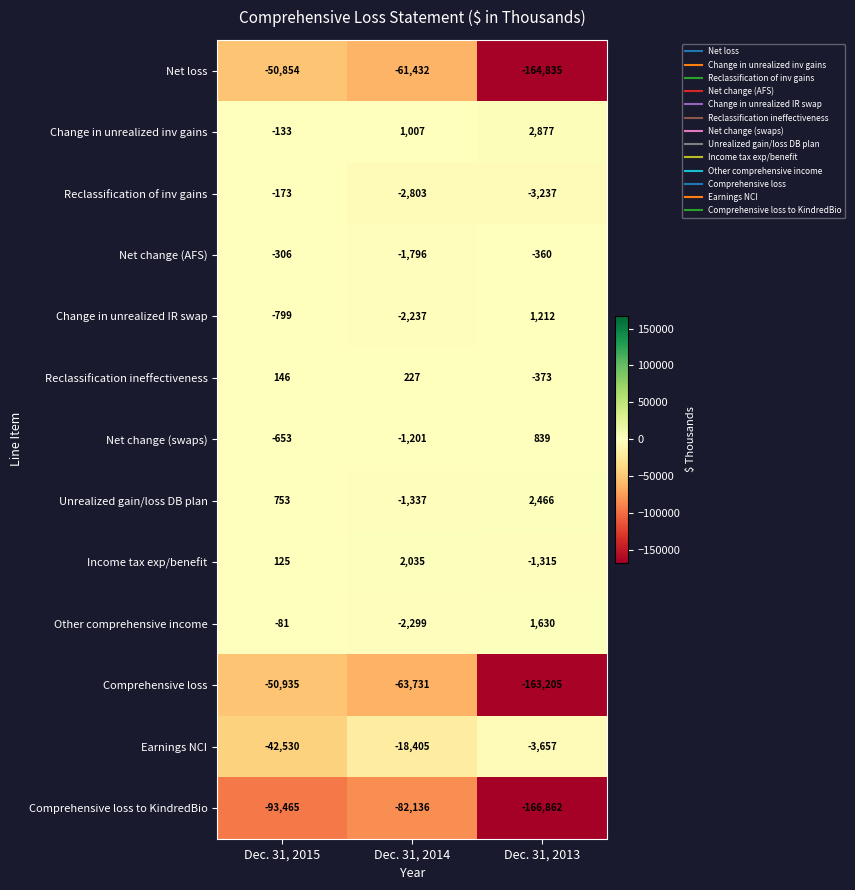

At which label does Net change (swaps) first exceed -653?

Dec. 31, 2013